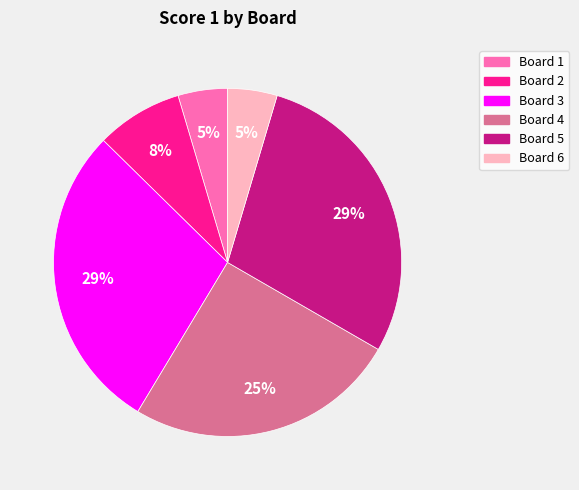

What is the ratio of the value at Board 4 to the value at Board 3?

0.9